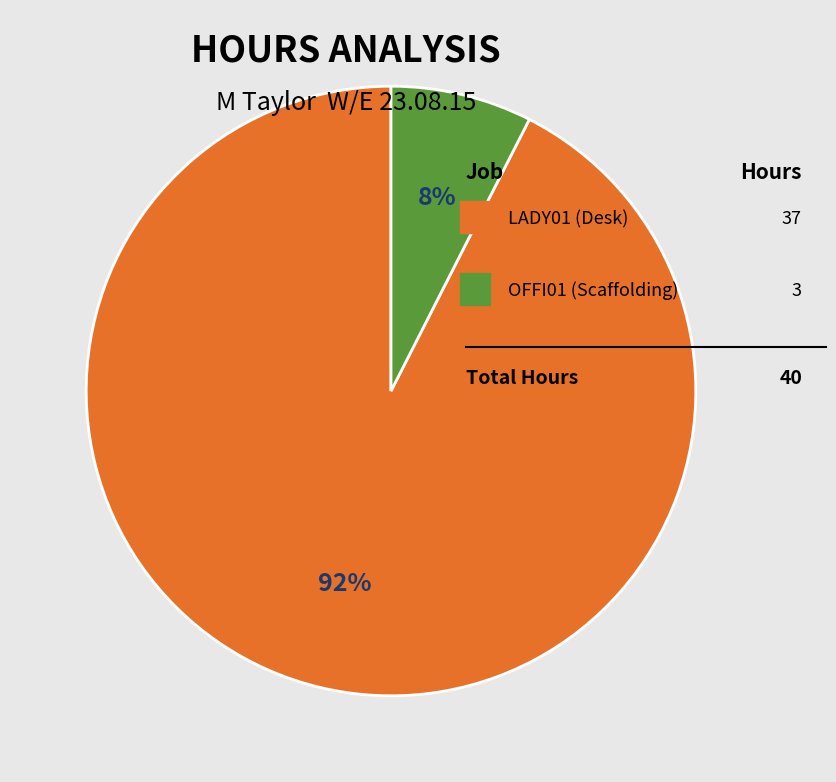

Count the number of slices in the pie.

2